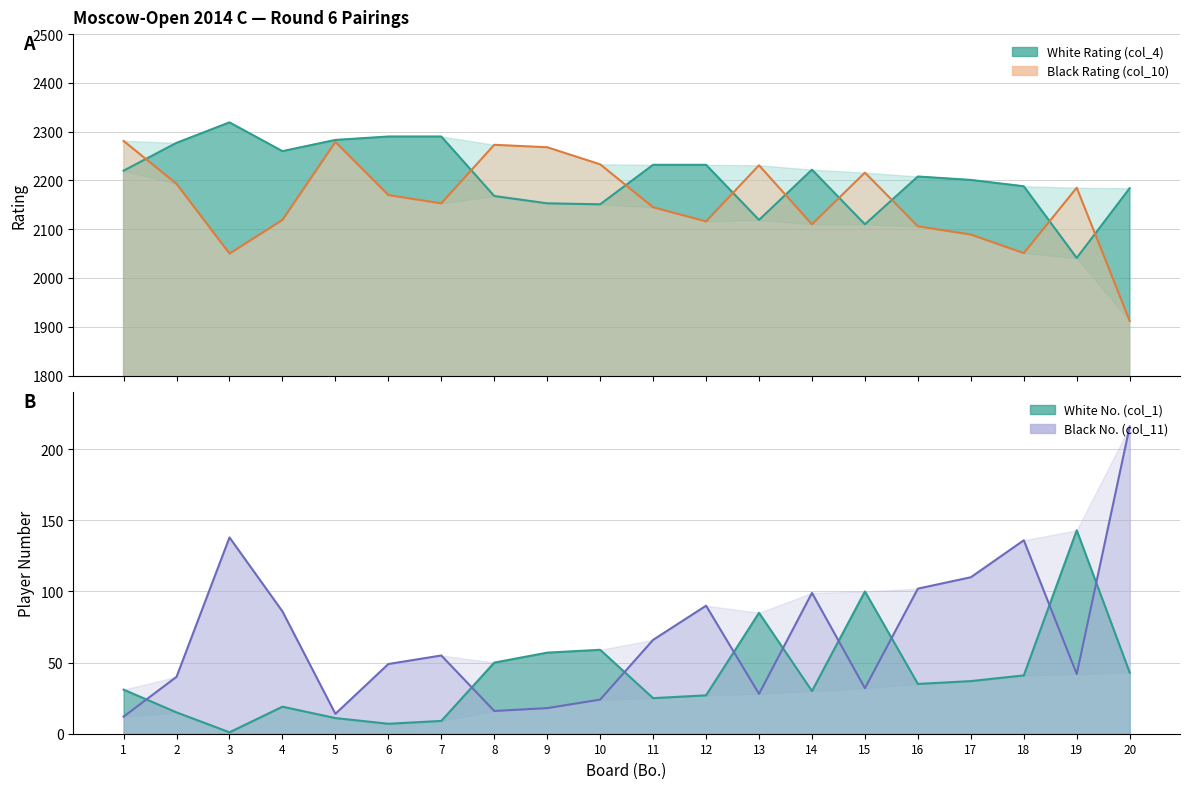

Reading left to right, transcribe all the data shown in this chart.

White Rating (col_4): 1=2220	2=2277	3=2319	4=2260	5=2283	6=2290	7=2290	8=2168	9=2153	10=2151	11=2232	12=2232	13=2119	14=2222	15=2110	16=2208	17=2201	18=2188	19=2041	20=2184
Black Rating (col_10): 1=2281	2=2193	3=2050	4=2119	5=2279	6=2170	7=2153	8=2273	9=2268	10=2233	11=2145	12=2116	13=2231	14=2110	15=2216	16=2106	17=2089	18=2051	19=2185	20=1912
White No. (col_1): 1=31	2=15	3=1	4=19	5=11	6=7	7=9	8=50	9=57	10=59	11=25	12=27	13=85	14=30	15=100	16=35	17=37	18=41	19=143	20=43
Black No. (col_11): 1=12	2=40	3=138	4=86	5=14	6=49	7=55	8=16	9=18	10=24	11=66	12=90	13=28	14=99	15=32	16=102	17=110	18=136	19=42	20=216